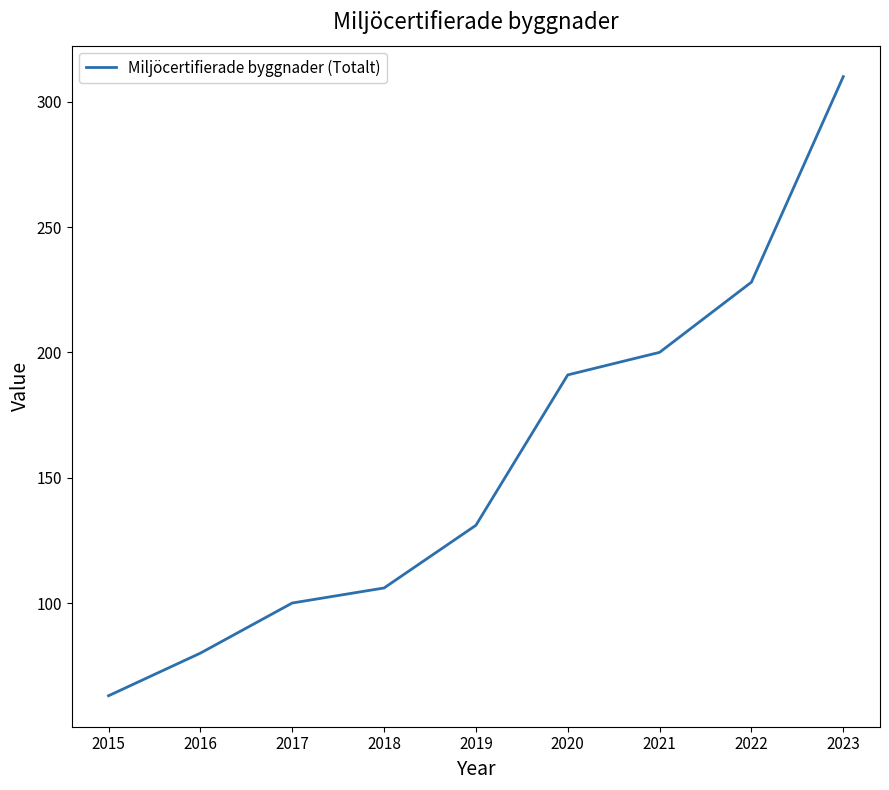

How many distinct data groups are displayed?

1